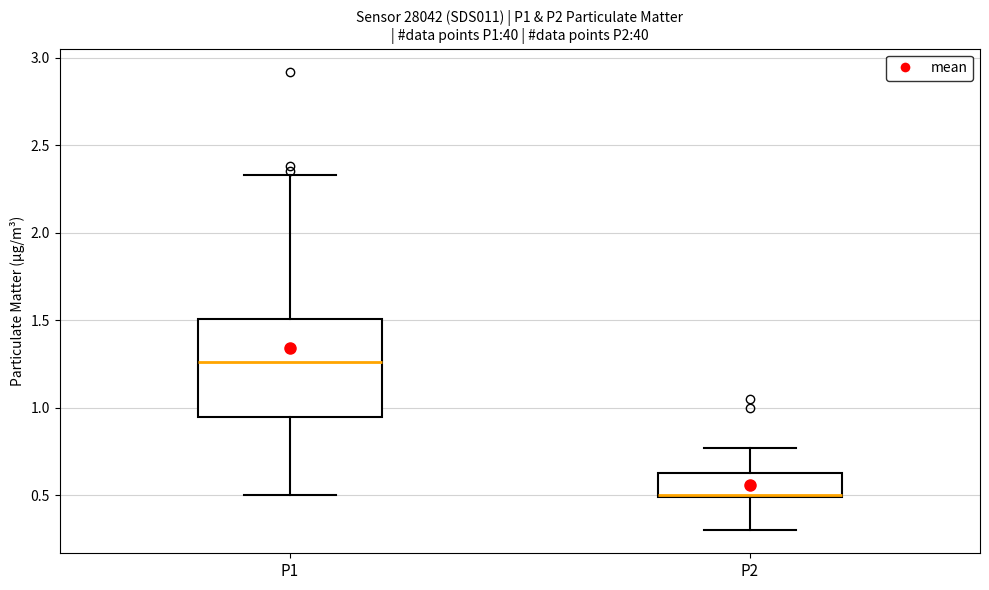

Reading left to right, read every box against the y-axis: the position of its median line, the range the box covers, and the ends of its whiskers. The values are not printed on the chart, so give them approximately, as read against the axis.

P1: median 1.25, box 0.95 to 1.50, whiskers 0.50 to 2.35
P2: median 0.50 (drawn on the box's lower edge), box 0.50 to 0.65, whiskers 0.30 to 0.75